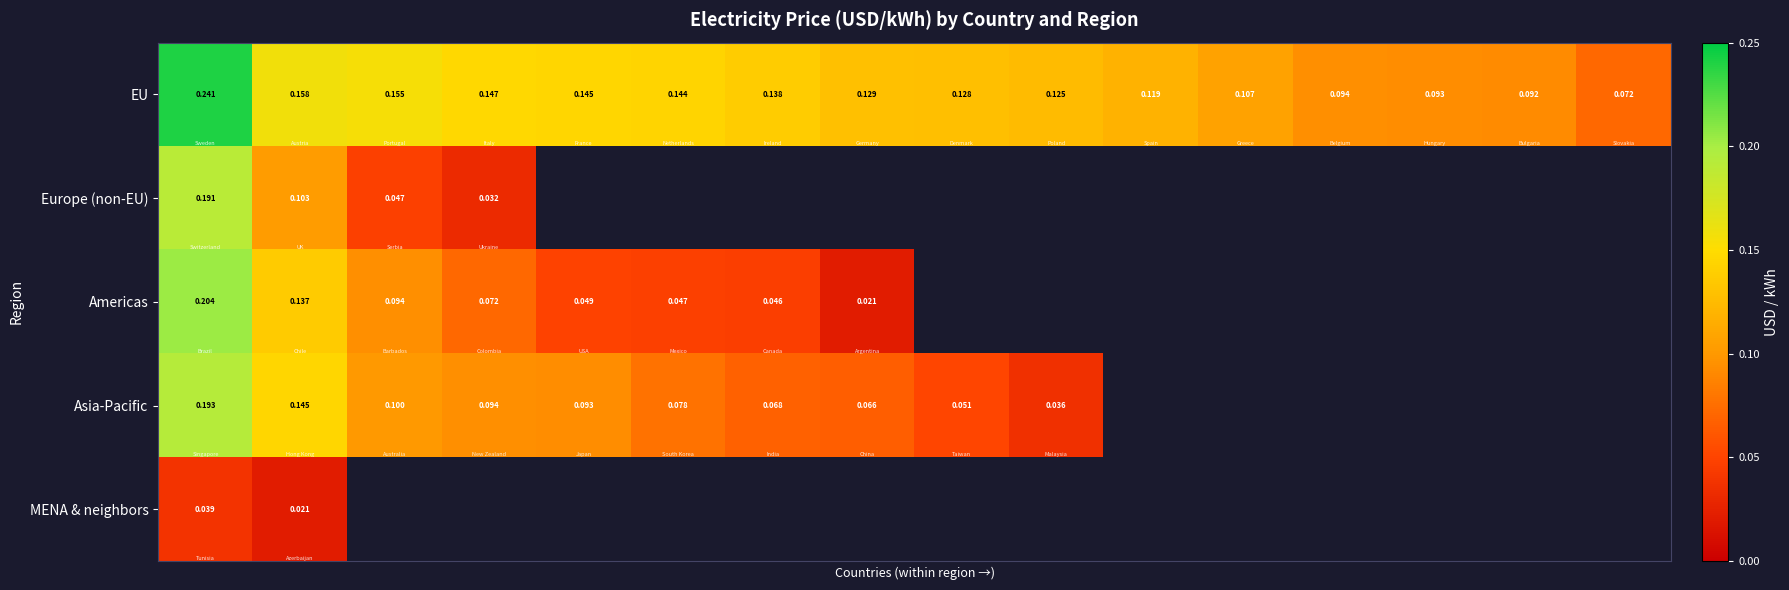

Rank the series by their maximum value, from lowest to highest.

MENA & neighbors, Europe (non-EU), Asia-Pacific, Americas, EU